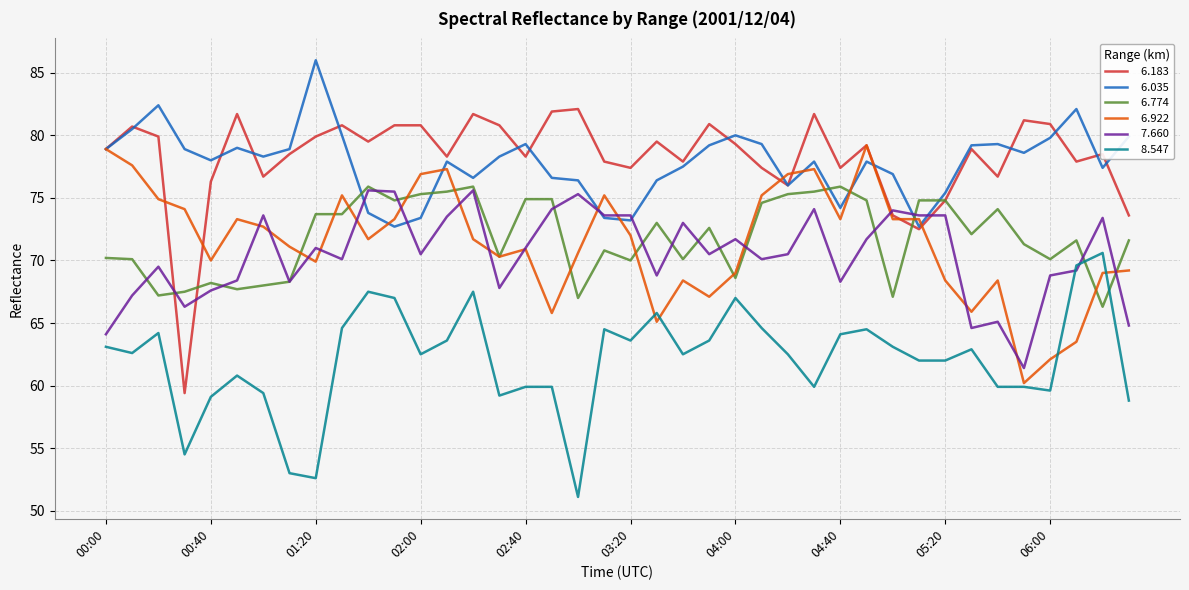

What is the maximum value shown in the chart?

86.0